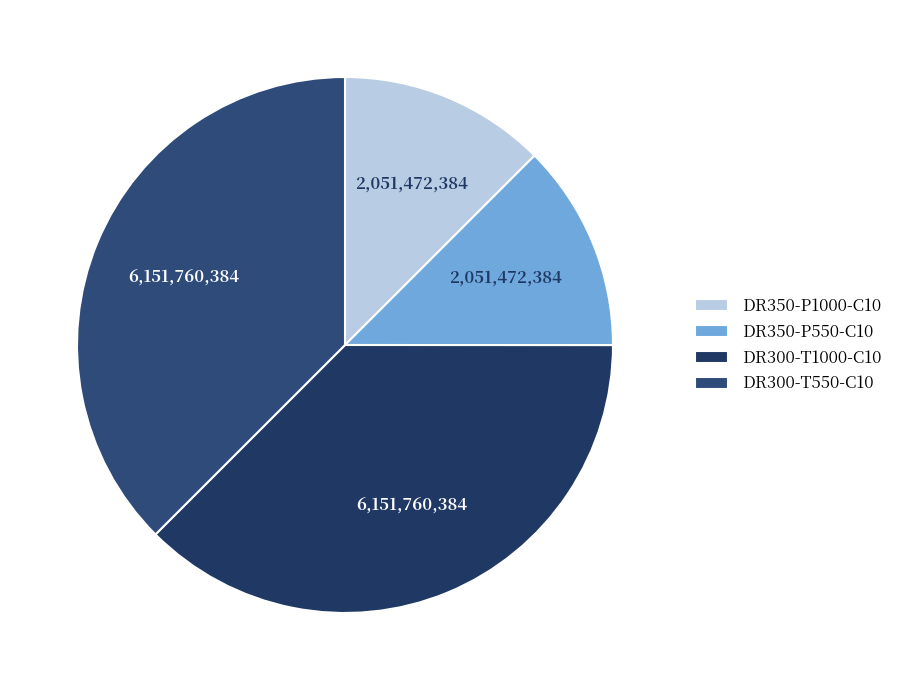

What percentage is the DR350-P1000-C10 slice, to the nearest percent?

13%